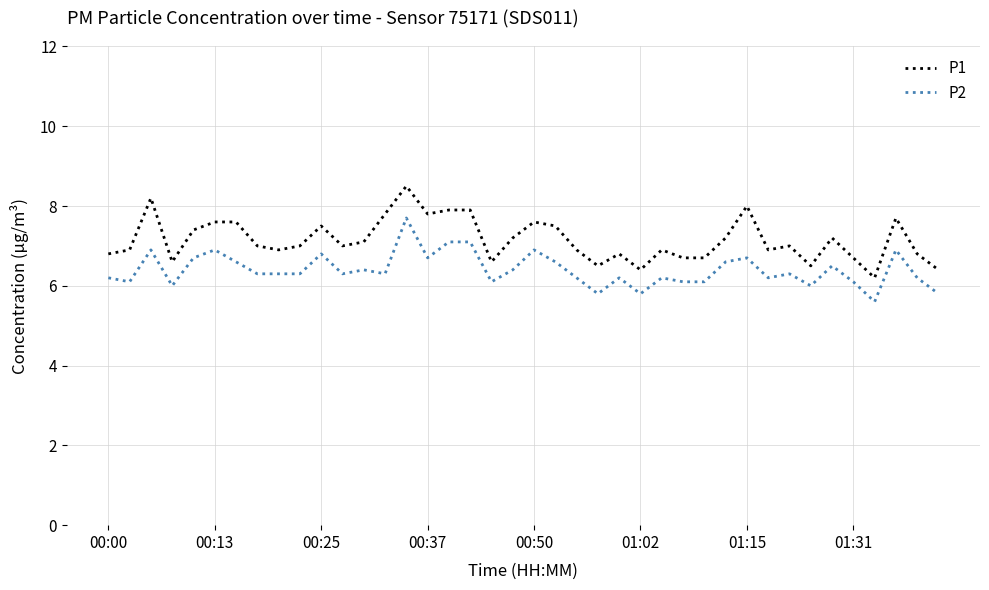

What is the maximum value for P2?

7.7